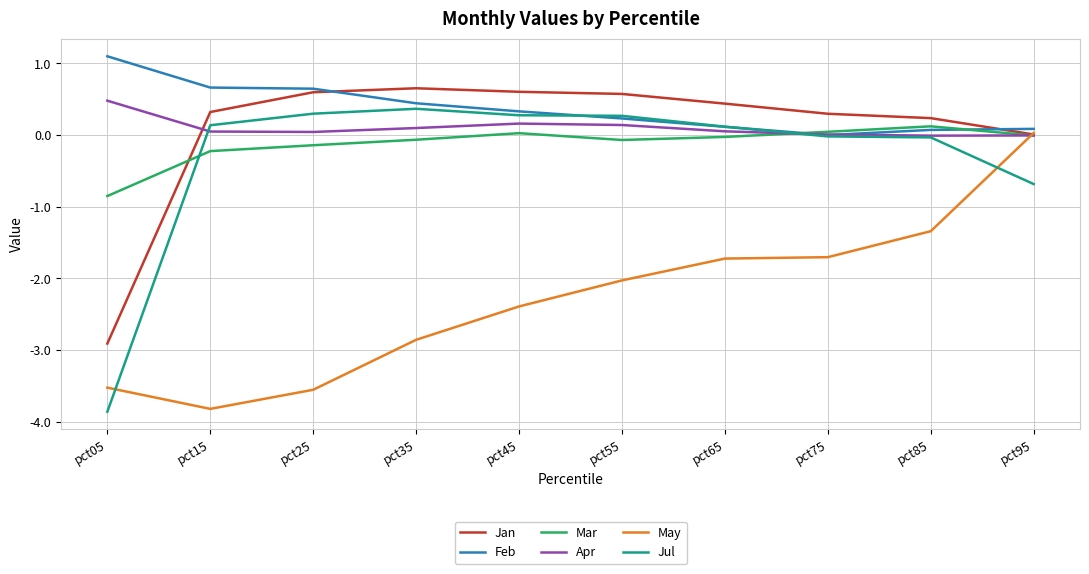

What is the average value of the Jul series?

-0.3